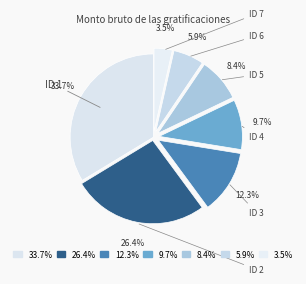

Count the number of slices in the pie.

7